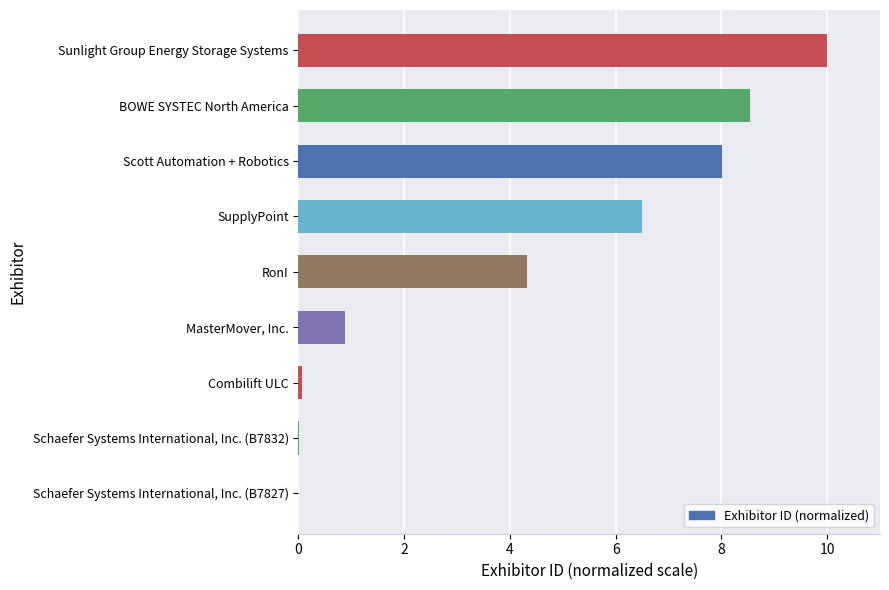

What is the sum of all values?

38.3